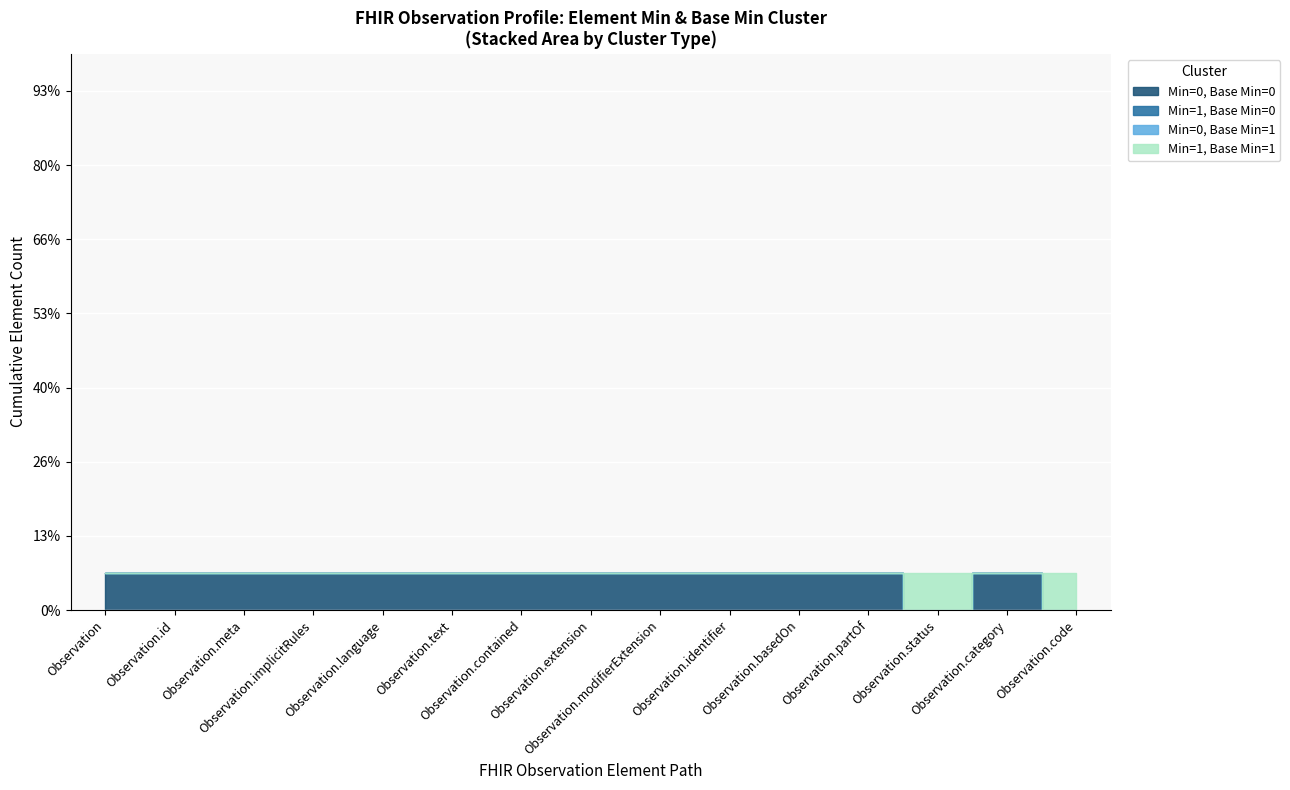

How many interior local valleys does the Min=0, Base Min=0 series have?

1